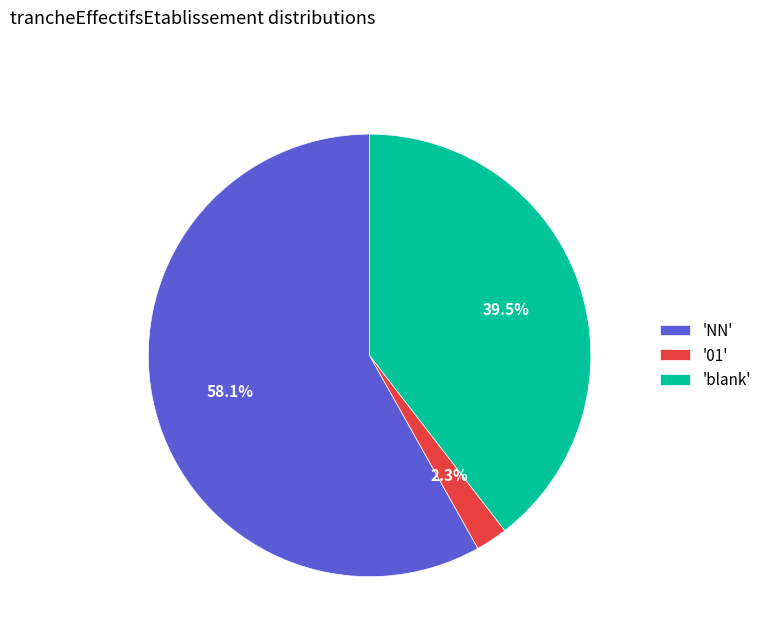

Which has a higher value, 'NN' or 'blank'?

'NN'